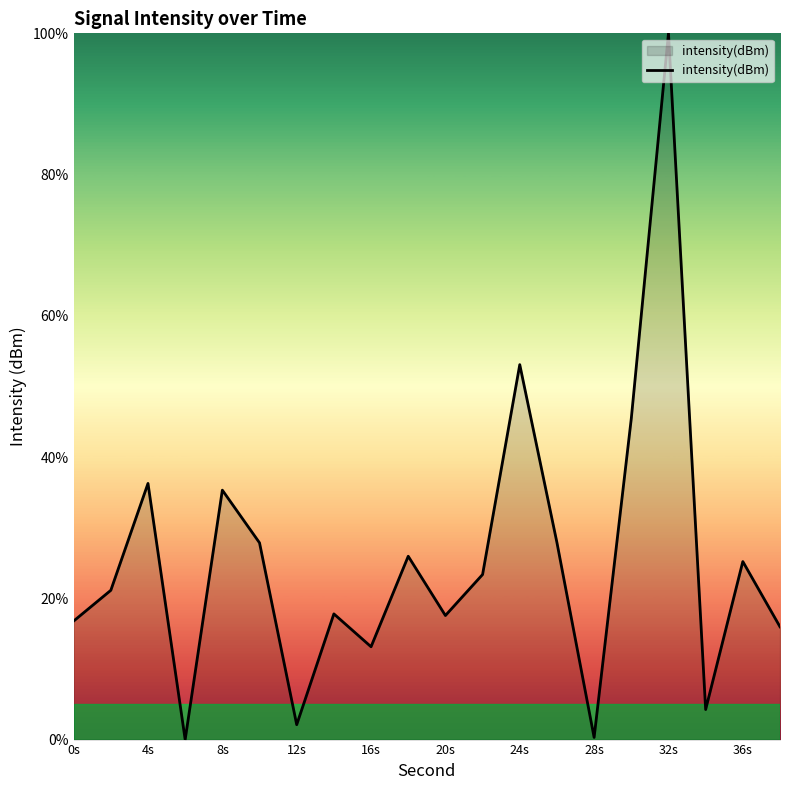

What is the difference between the maximum and minimum values?

100.0